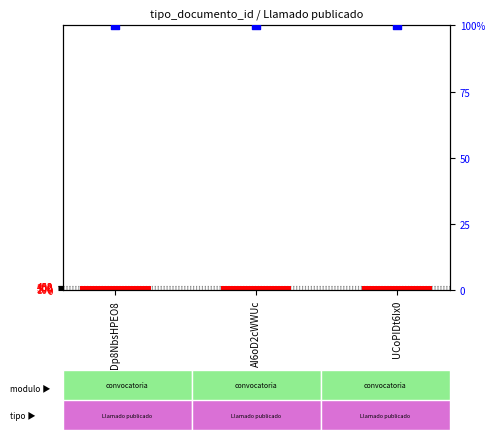

At how many categories does at least one series exceed 363?

3